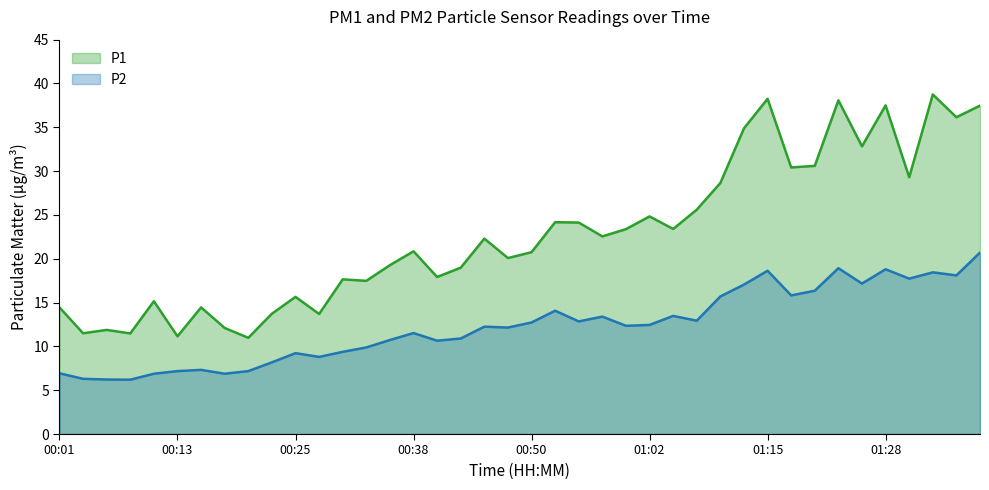

What are all the series names shown in the legend?

P1, P2